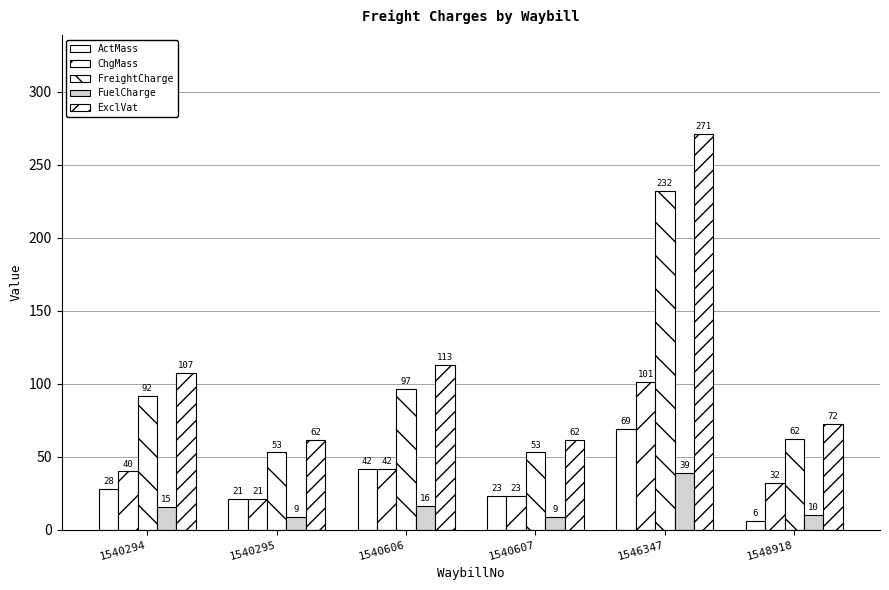

Is it true that ChgMass equals 42.0 at 1540606?

True